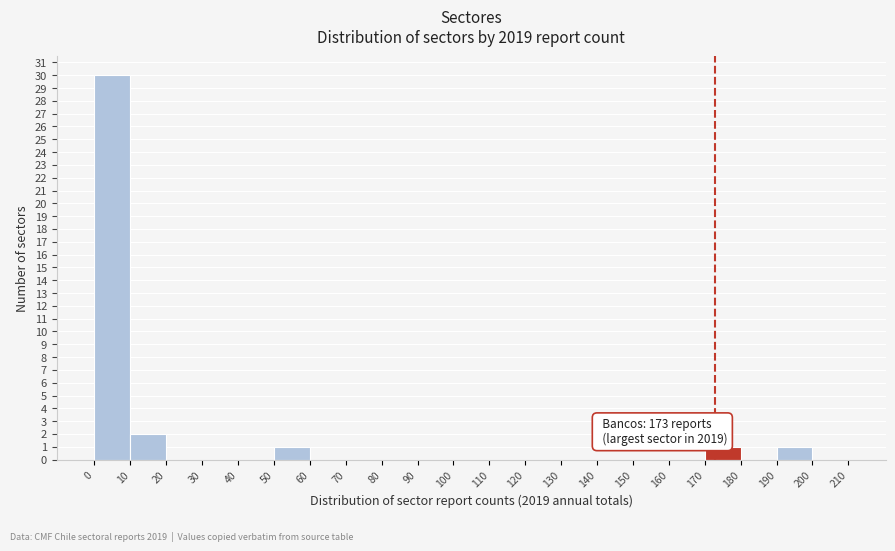

Over which range of the x-axis is the bar tallest?

0 to 10